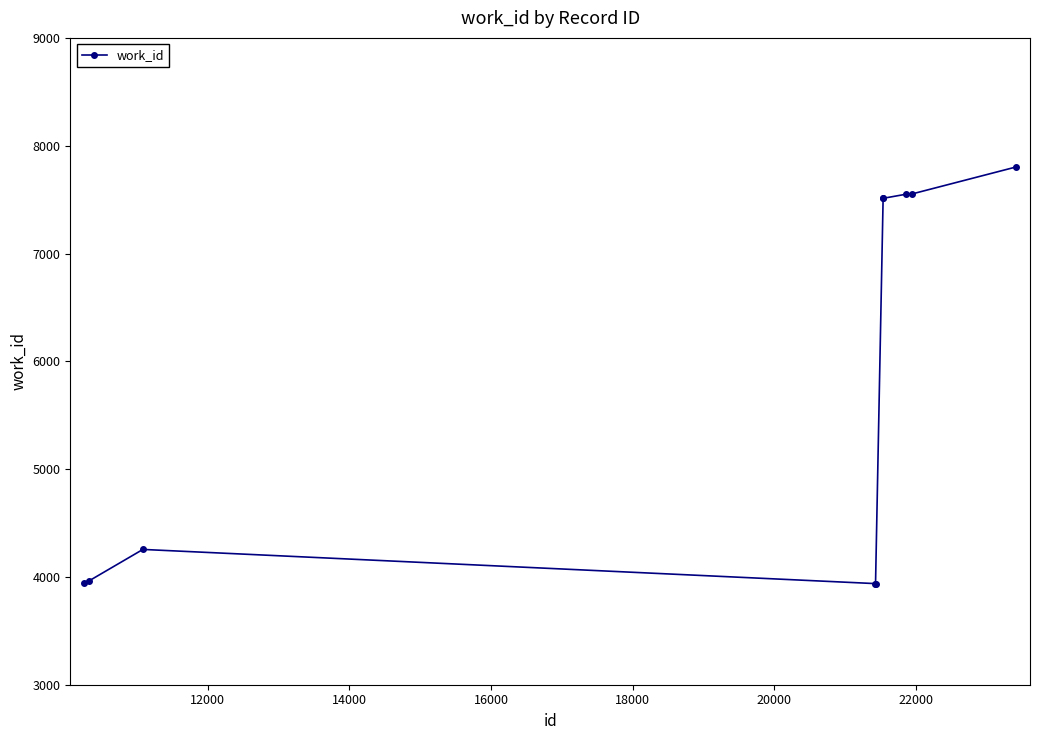

What is the difference between the second highest and second lowest values?

3615